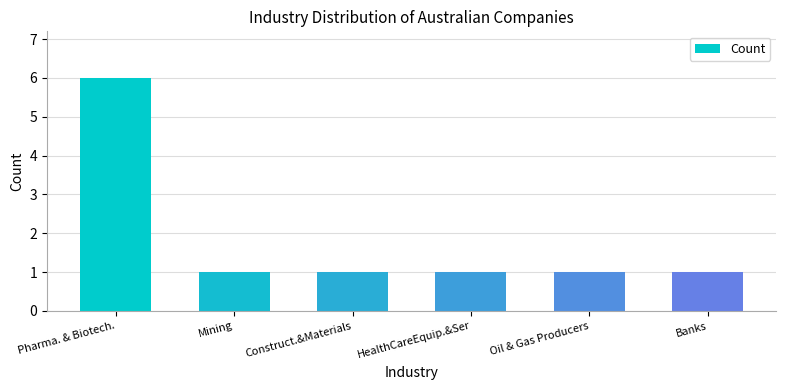

What is the sum of all values?

11